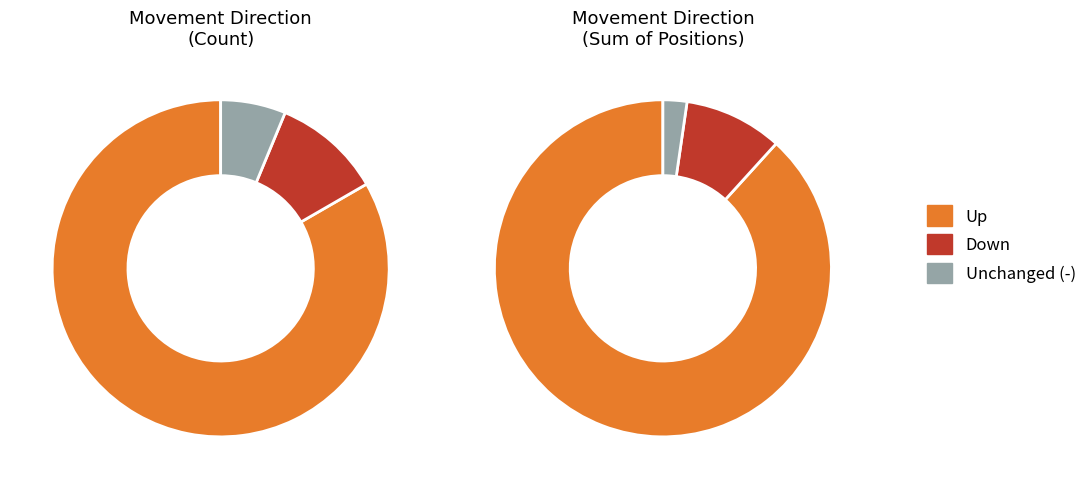

What percentage is the down slice, to the nearest percent?

10%